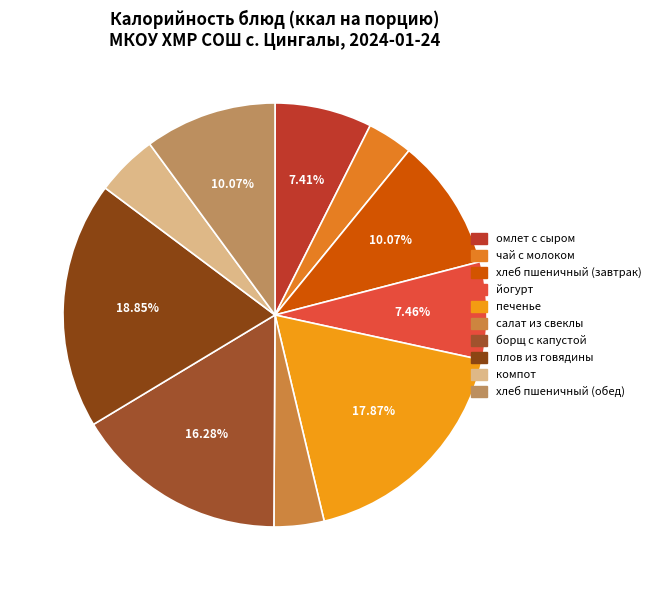

To the nearest percent, what is the difference between the largest and smallest slice percentages?

15%